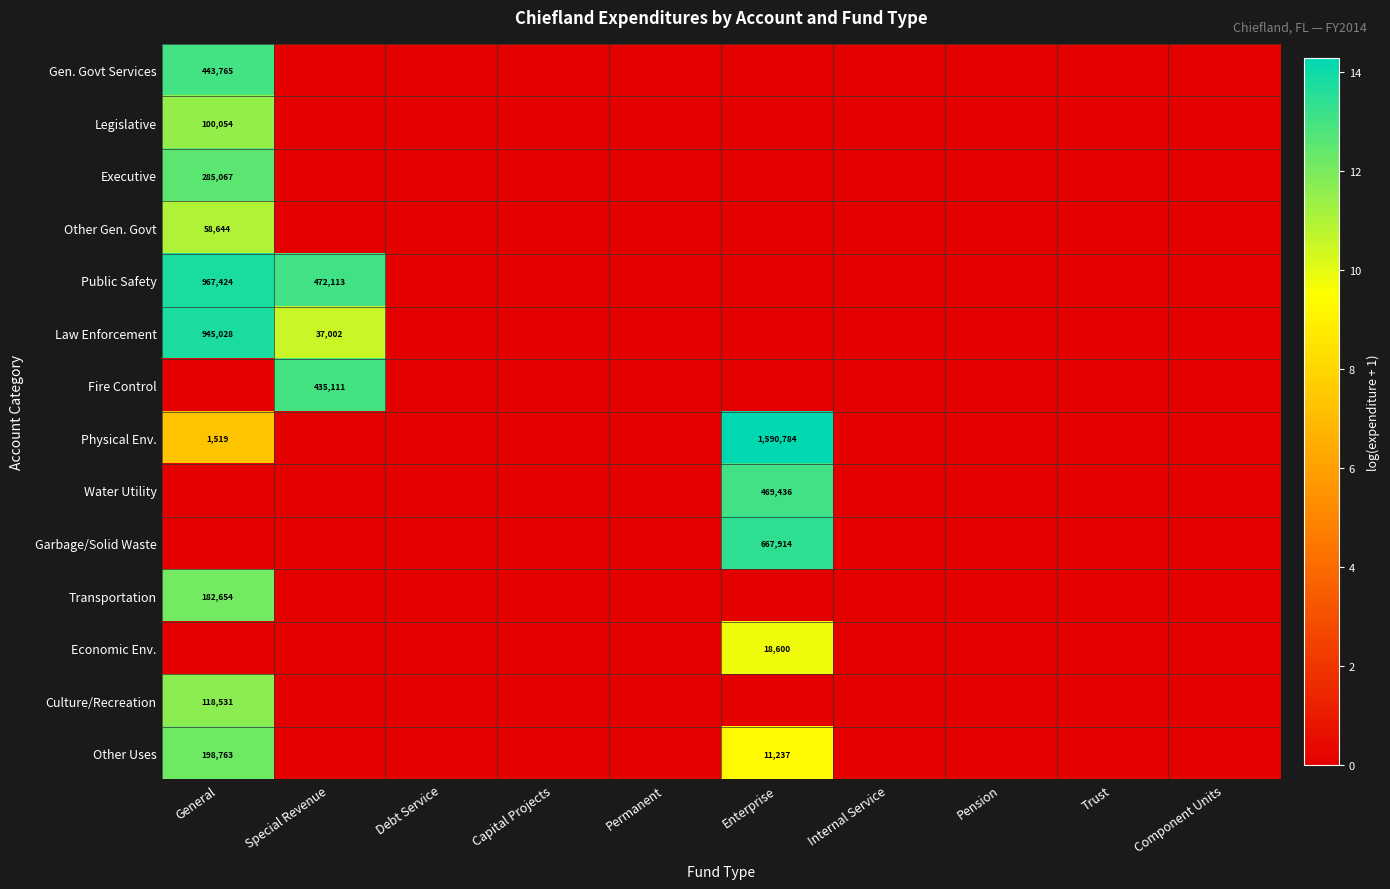

At which category is the sum across all series the highest?

General